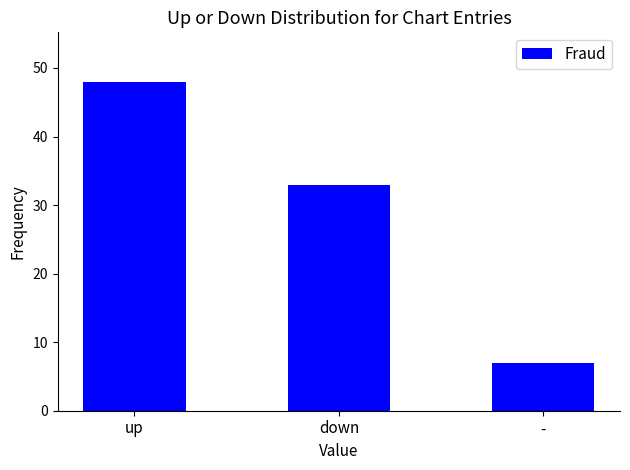

True or false: the data shows 33 at down.

True